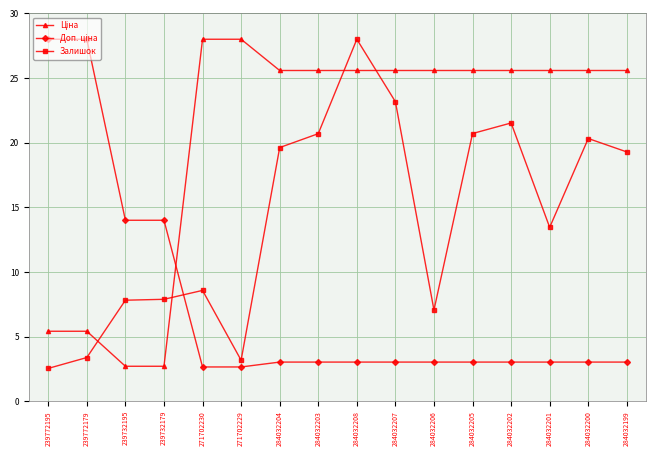

What is the label of the 15th point from the right?

239772179